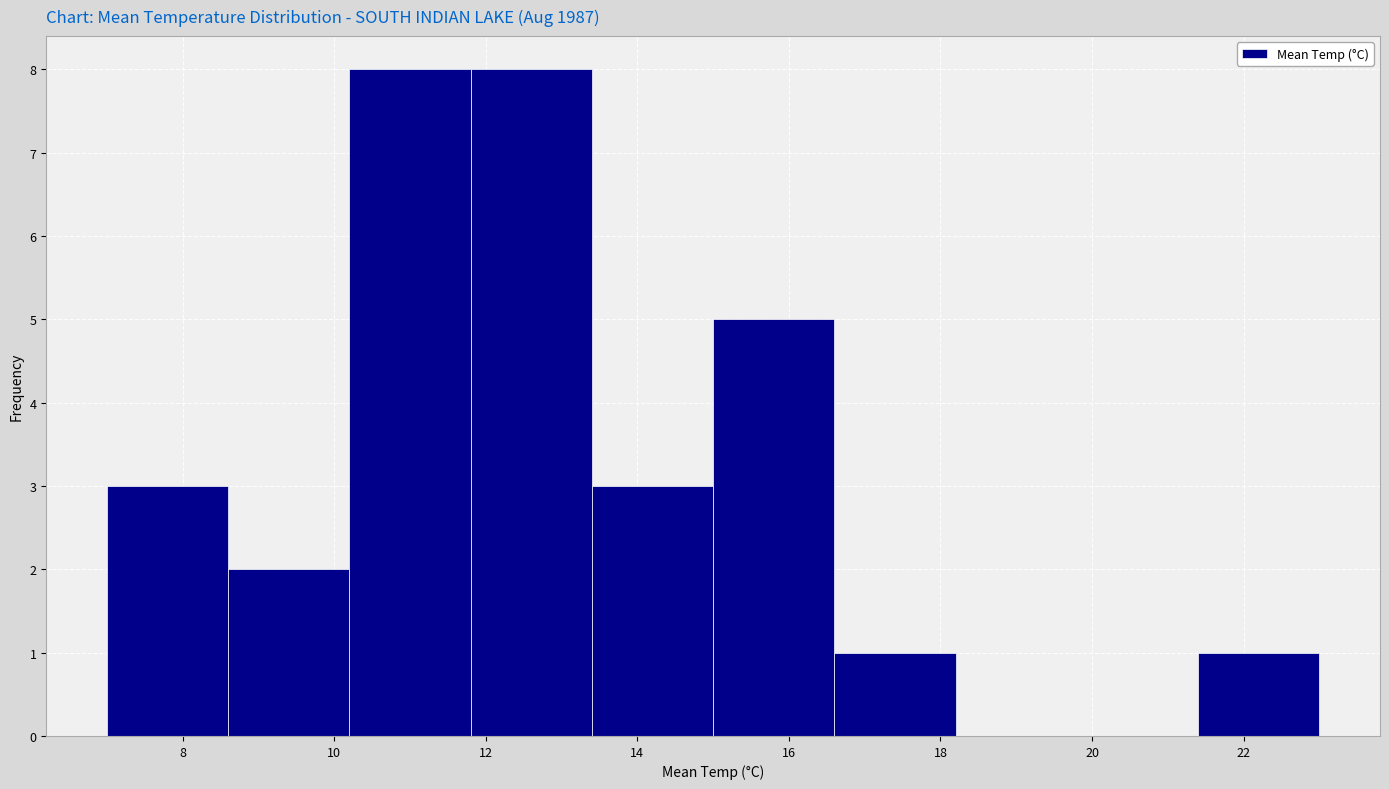

What is the height of the bar covering 15.0 to 16.6 on the x-axis? The values are not printed on the chart, so give them approximately, as read against the axis.

5